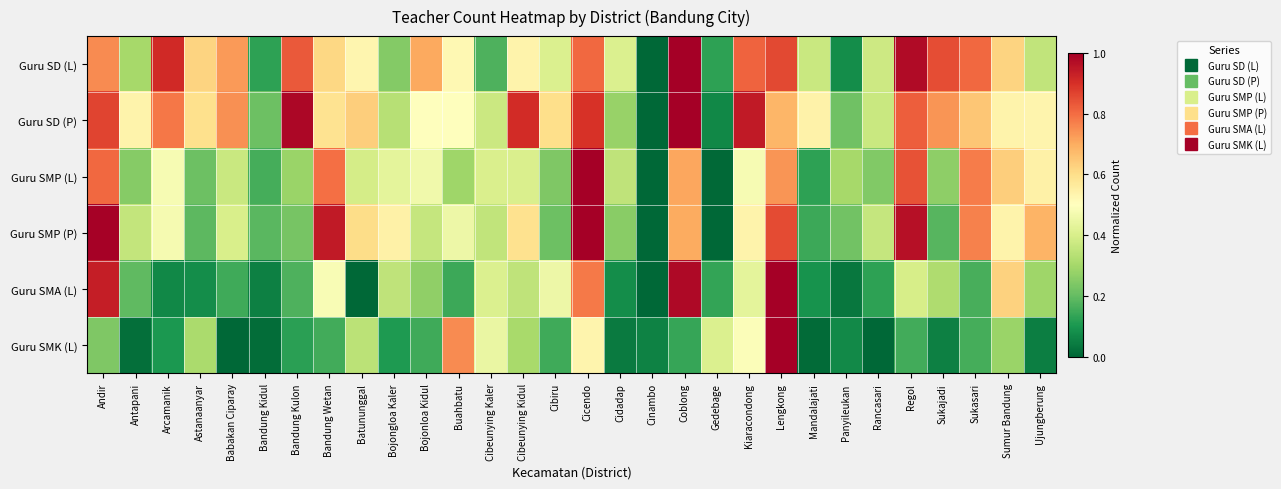

Count the number of data series in this chart.

6